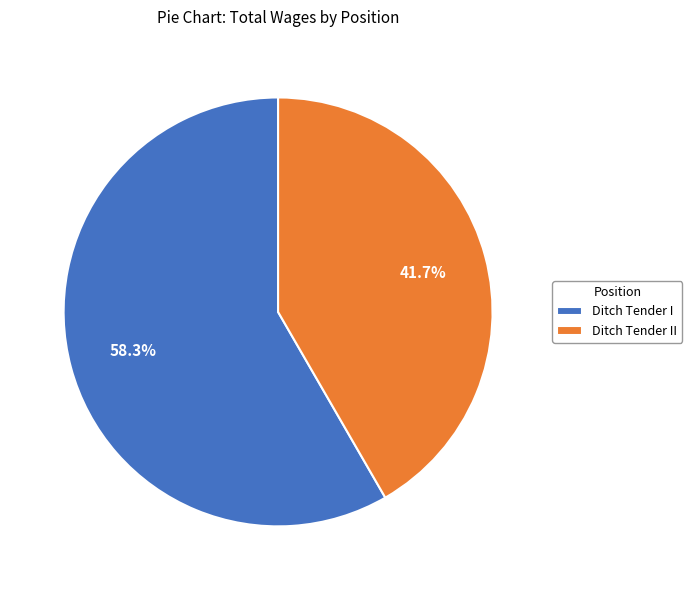

To the nearest percent, what percentage of the pie is Ditch Tender II?

42%